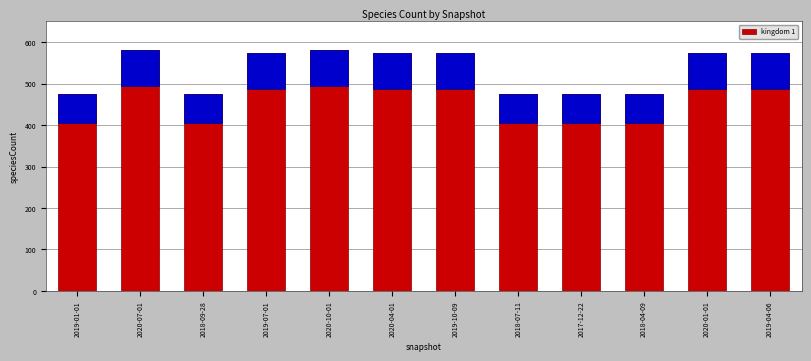

Which has a higher value, 2019-04-06 or 2019-10-09?

2019-04-06